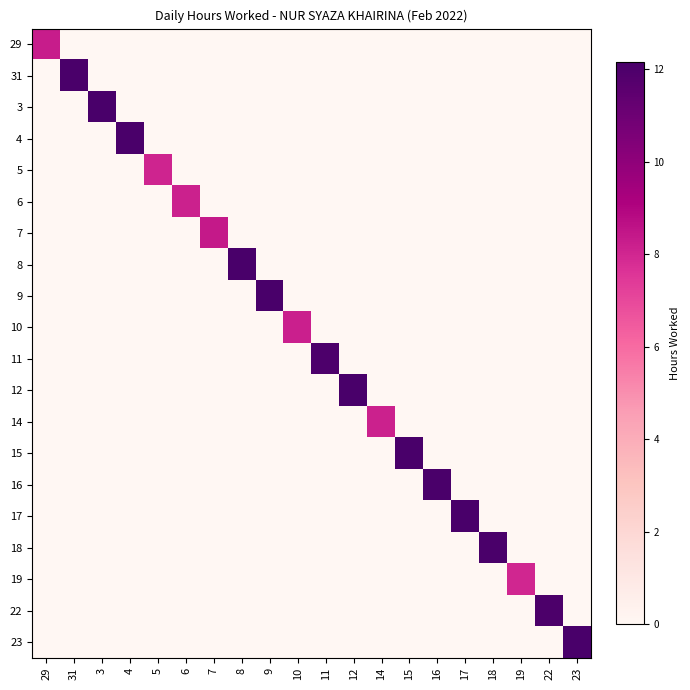

At which category does the chart reach its minimum across all series?

31